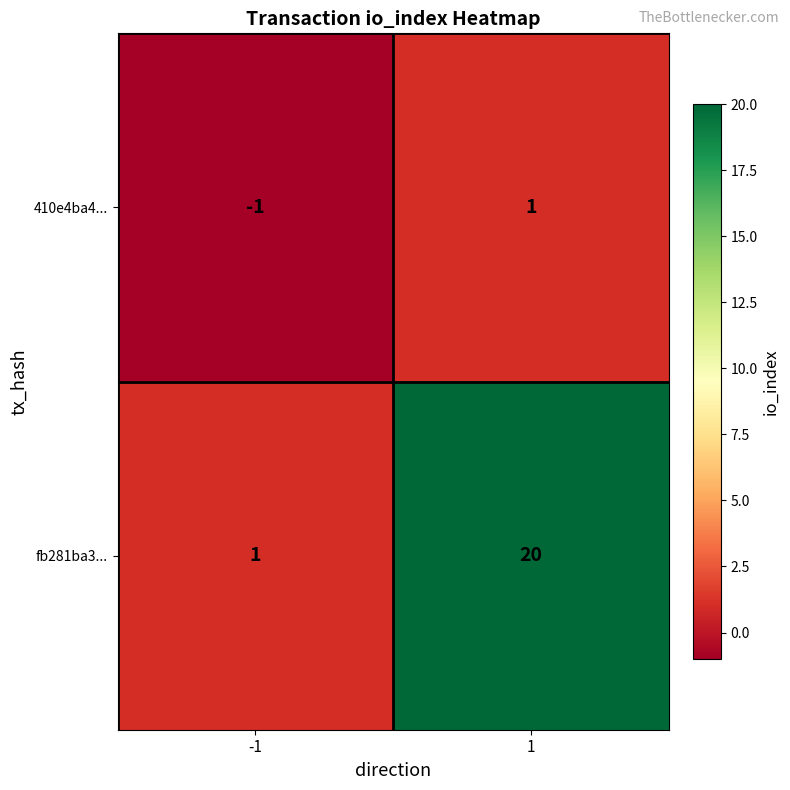

What is the sum of all fb281ba3... values?

21